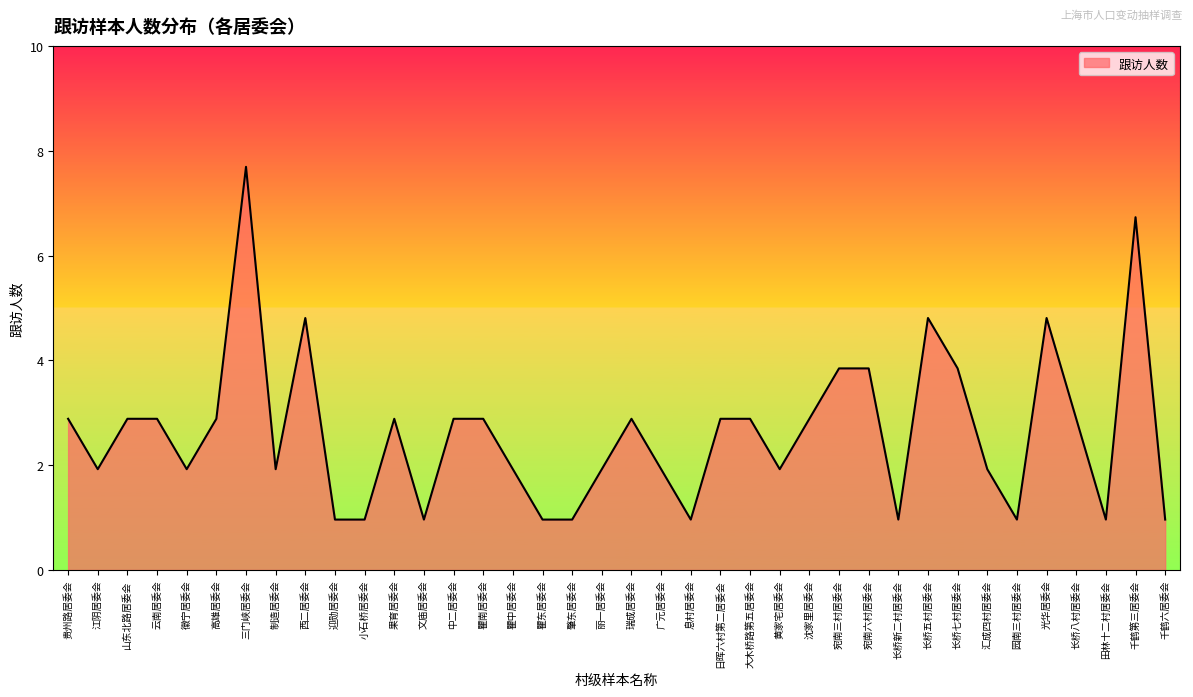

Is this an area chart (filled region under the line)?

Yes